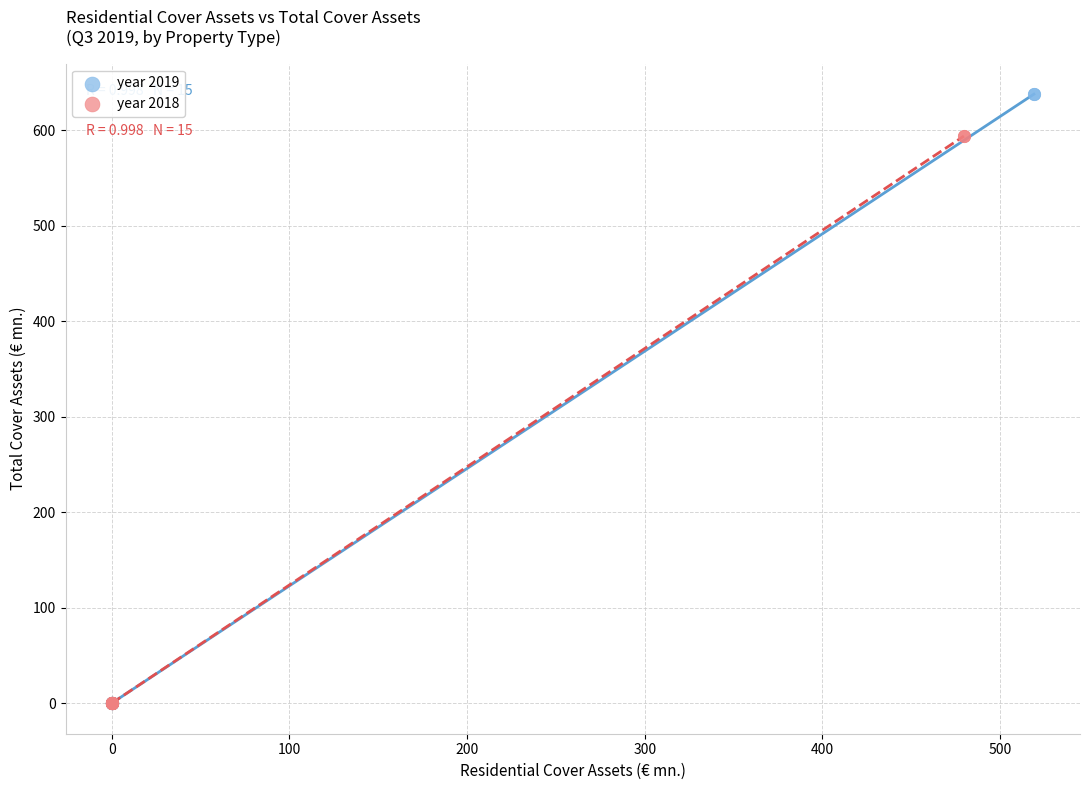

Which series has the largest Y range (max minus min)?

year 2019